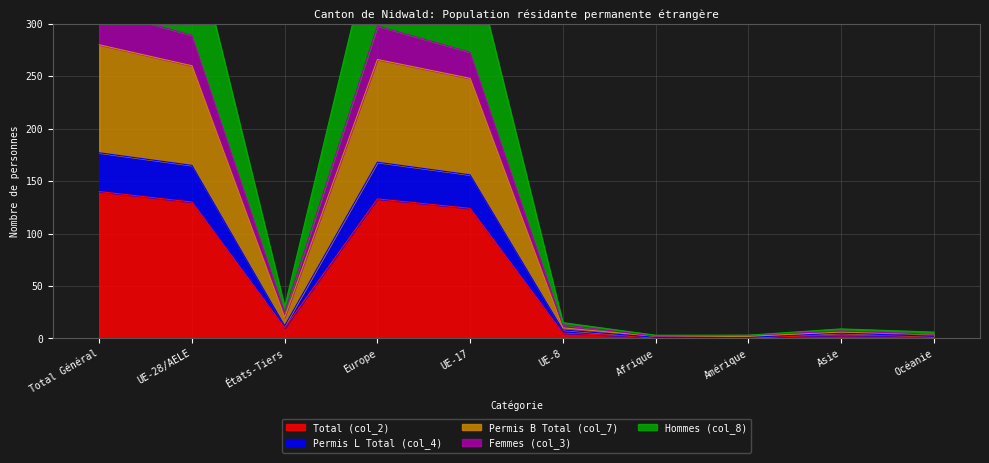

True or false: Total (col_2) has a value of 130 at UE-28/AELE.

True